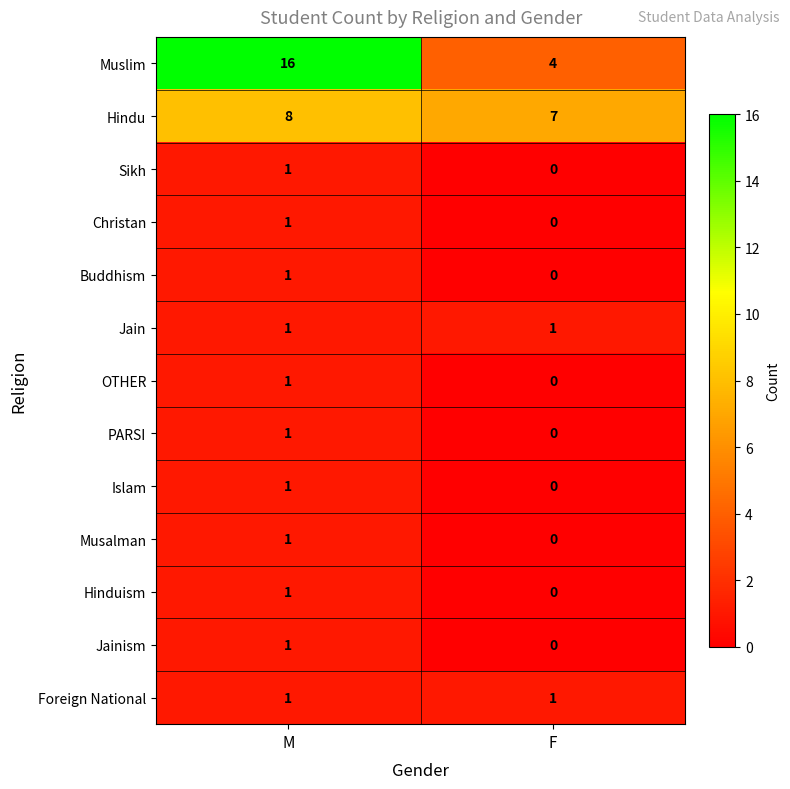

Between M and F, which series saw the biggest shift?

Muslim